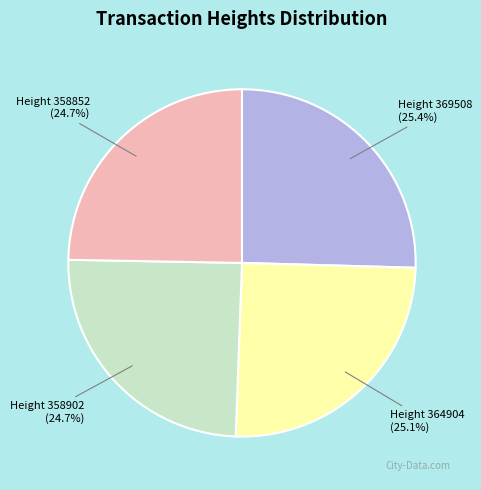

The Height 369508 slice represents 19% of the pie. True or false?

False